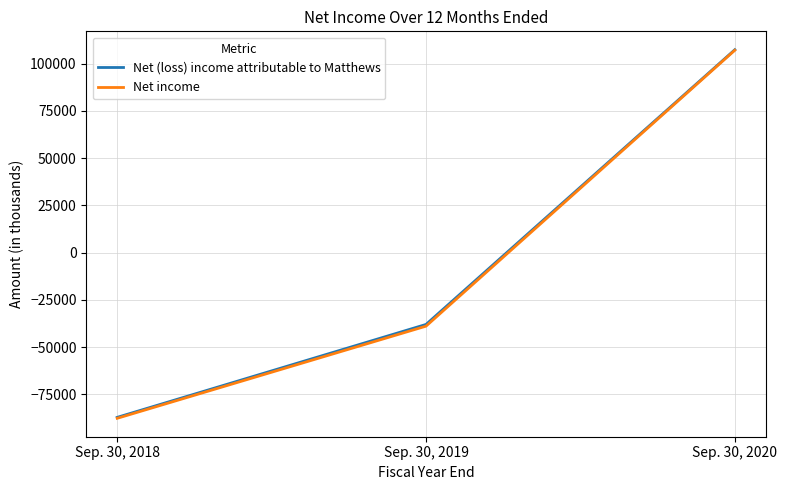

How many lines are shown in the chart?

2